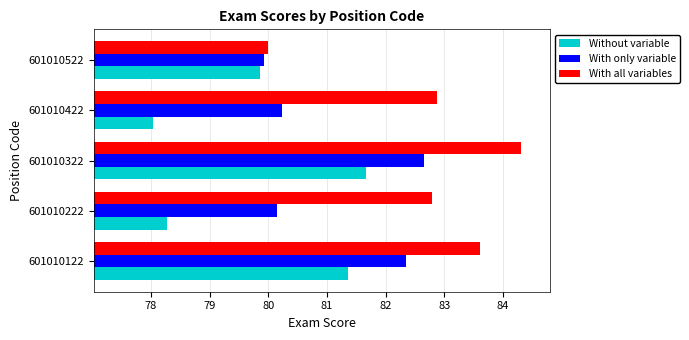

How many values in the With all variables series are below 82?

1